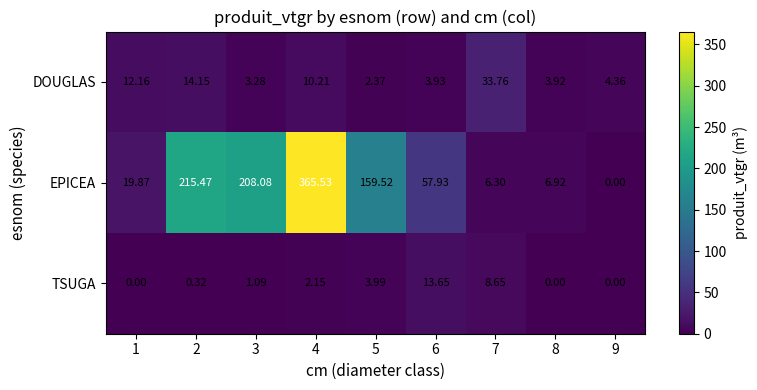

Which series has the largest range (max minus min)?

EPICEA